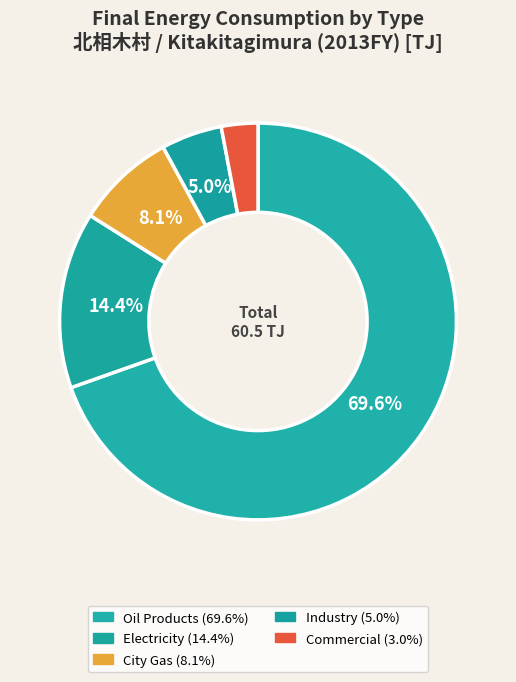

To the nearest percent, what is the difference between the largest and smallest slice percentages?

67%